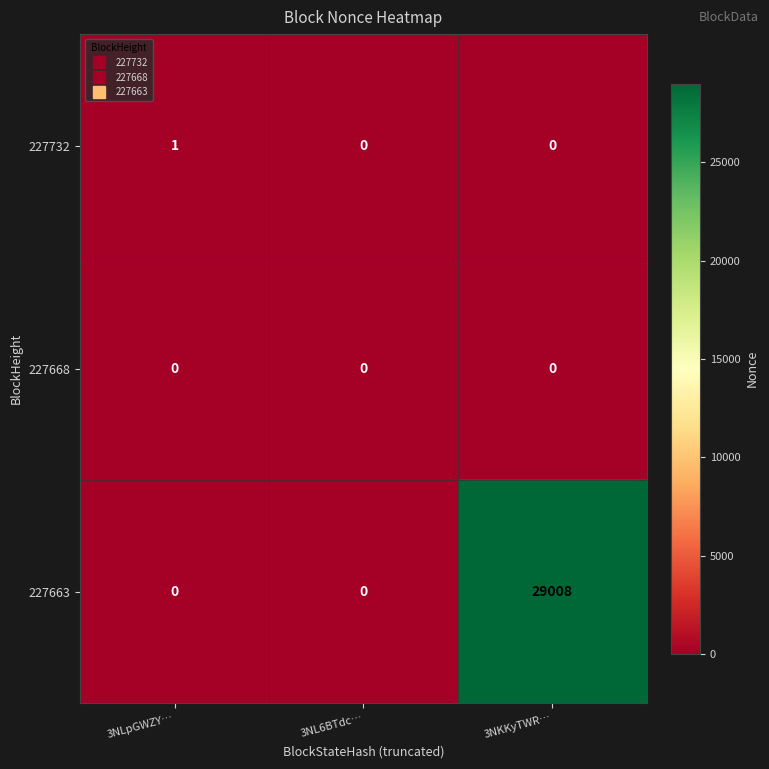

Which category has the highest value across all series?

3NKKyTWR…